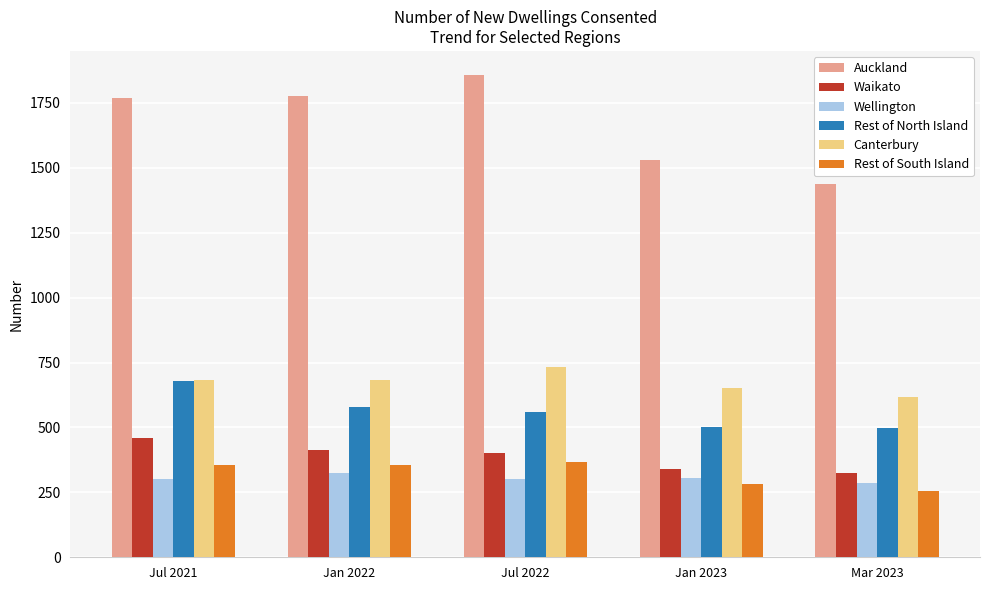

Rank the series by their maximum value, from highest to lowest.

Auckland, Canterbury, Rest of North Island, Waikato, Rest of South Island, Wellington